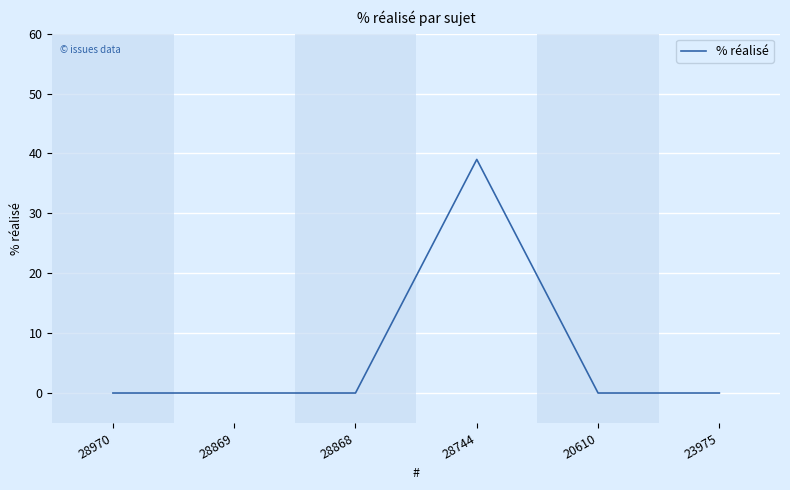

What is the change in value from 28868 to 28744?

+39